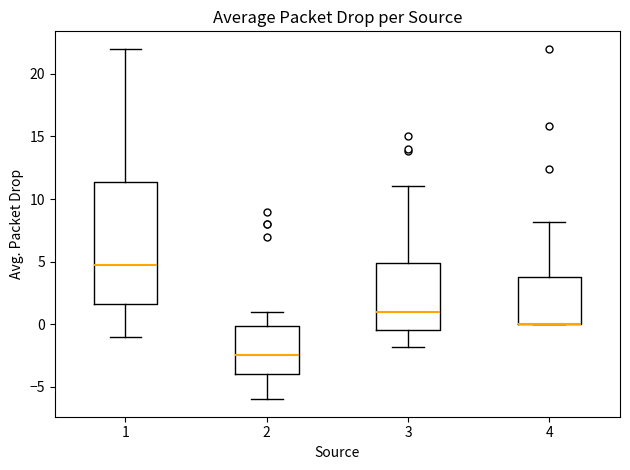

Which box is the tallest, from its lower edge to its upper edge?

1